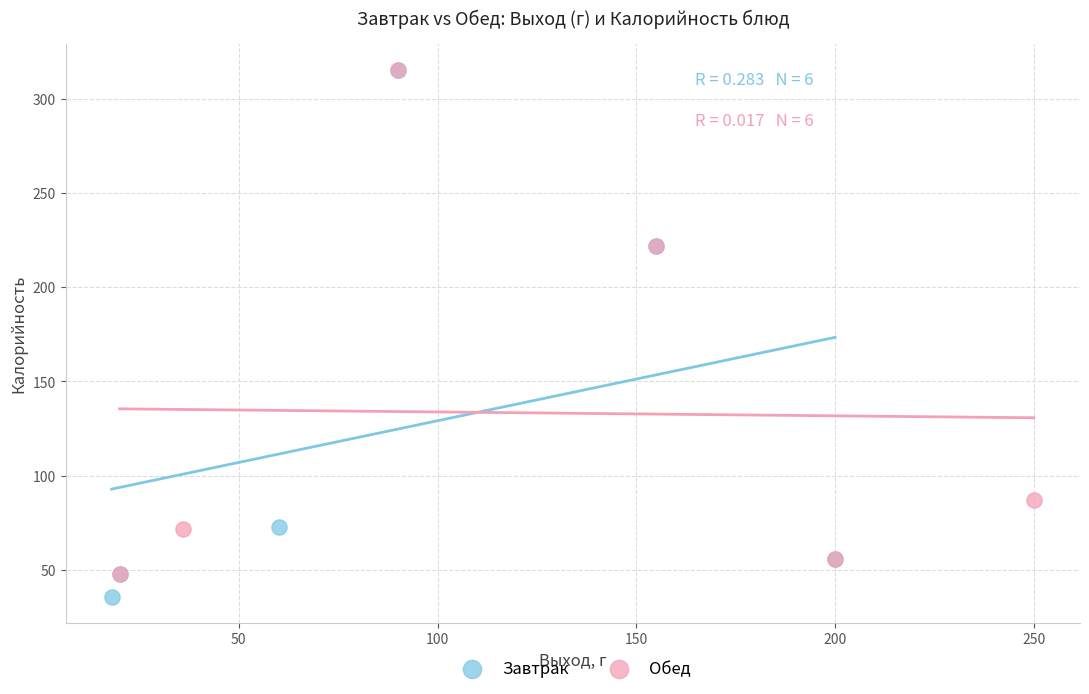

Which series has the largest Y range (max minus min)?

Завтрак